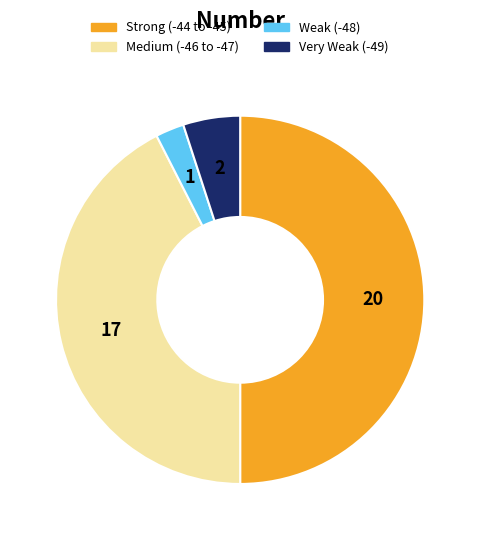

The Strong (-44 to -45) slice represents 50% of the pie. True or false?

True